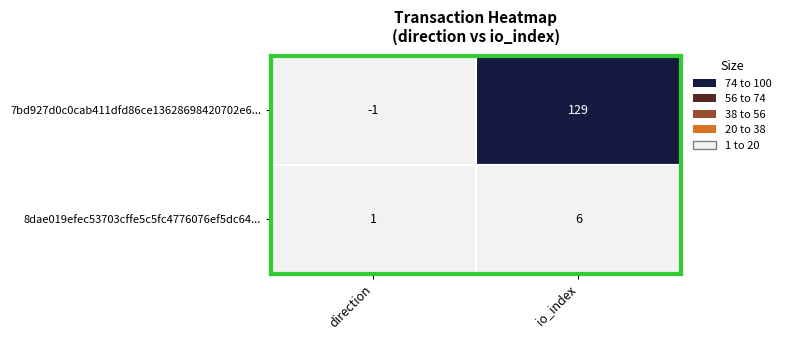

Count the number of data series in this chart.

2